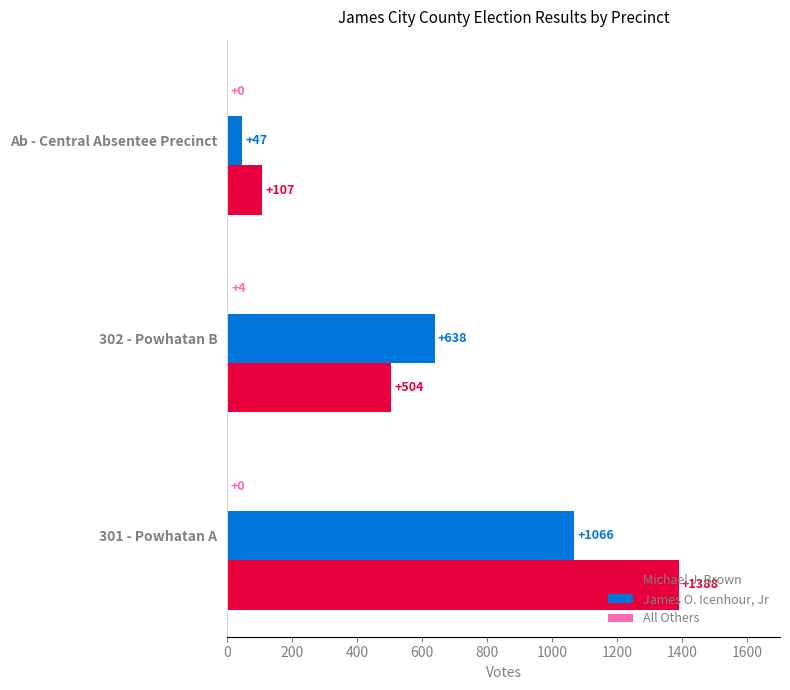

How many James O. Icenhour, Jr values are between 47 and 1066?

3